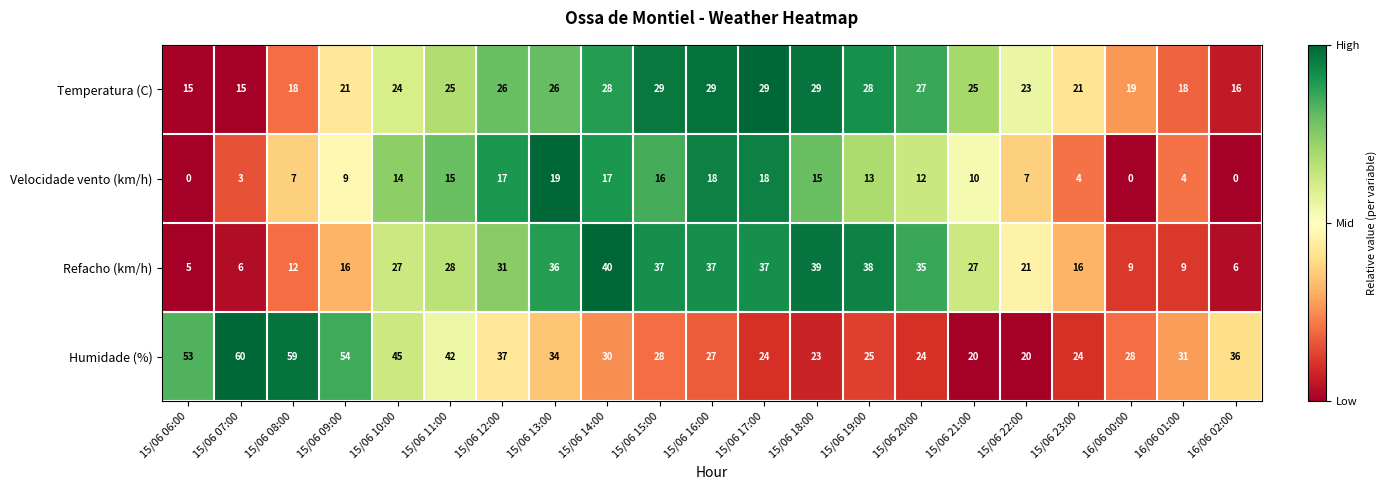

Which series has the largest range (max minus min)?

Humidade (%)